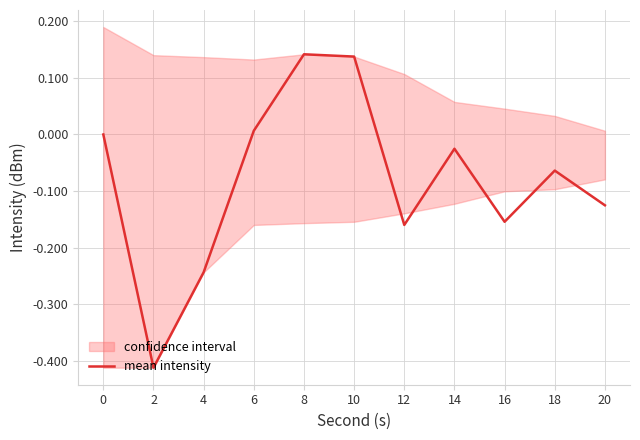

True or false: the data shows 0.0 at 6.

True